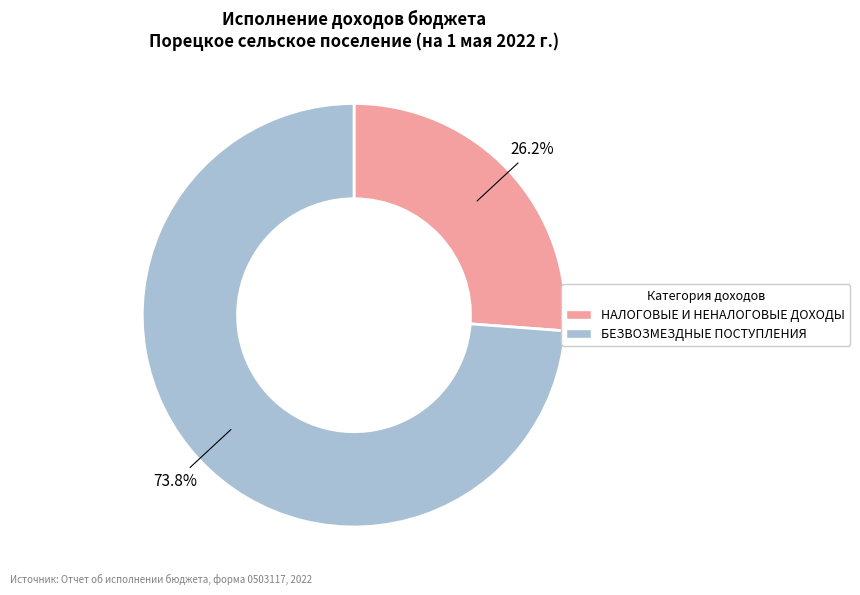

Is the sum of НАЛОГОВЫЕ И НЕНАЛОГОВЫЕ ДОХОДЫ and БЕЗВОЗМЕЗДНЫЕ ПОСТУПЛЕНИЯ greater than half?

Yes